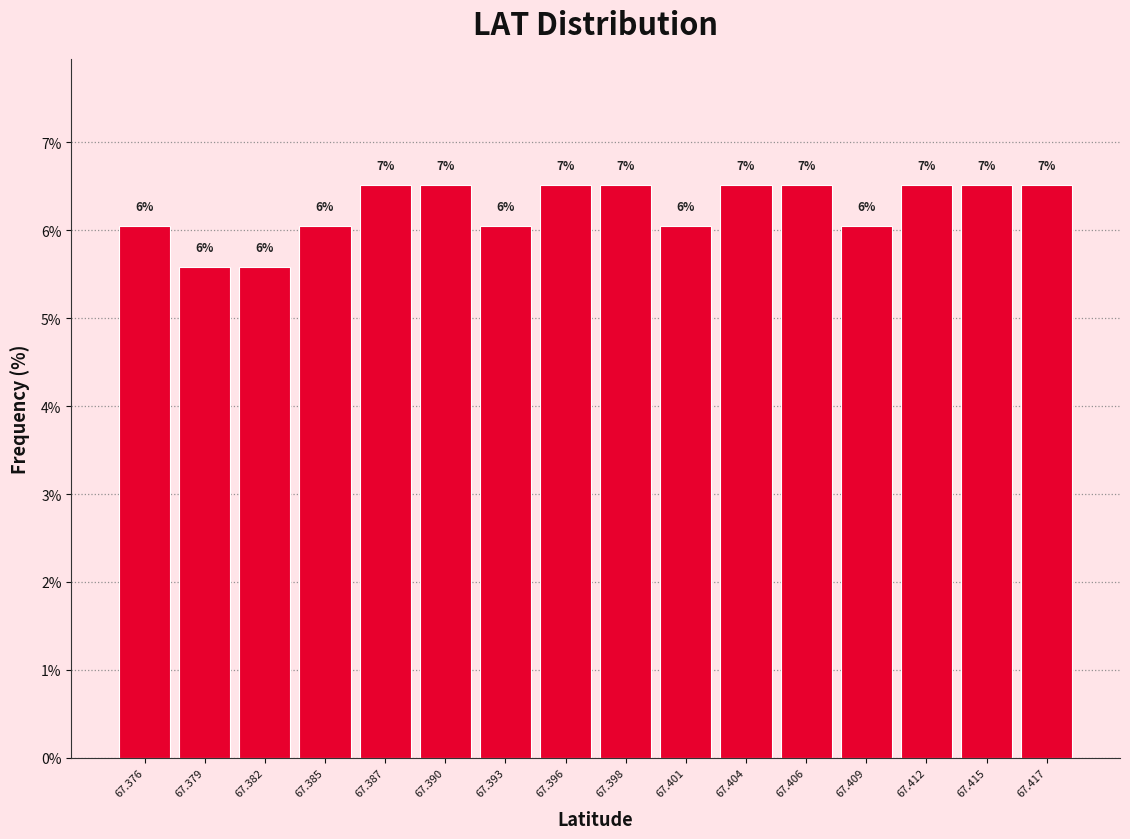

How many bars are there in total?

16